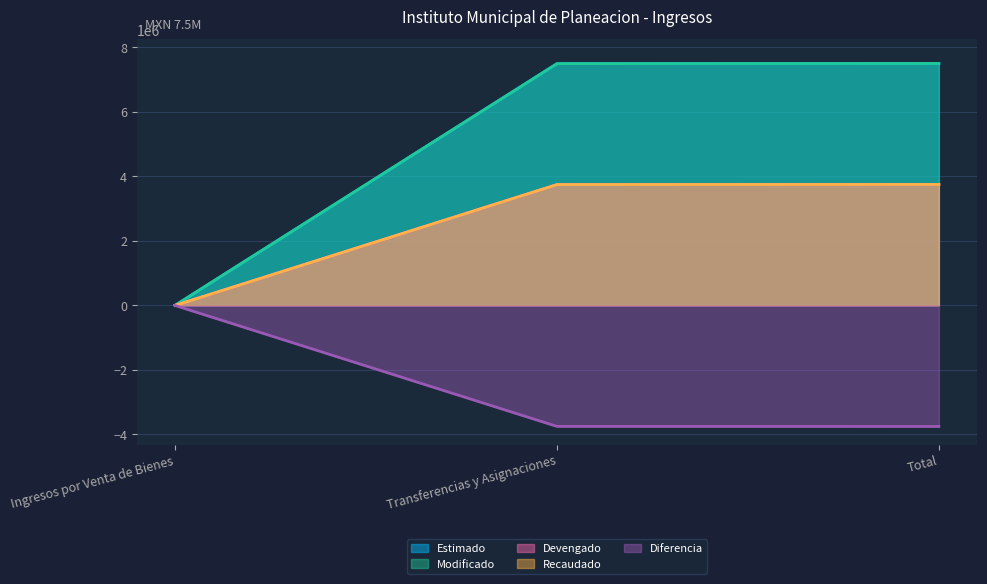

What is the maximum value shown in the chart?

7503400.0